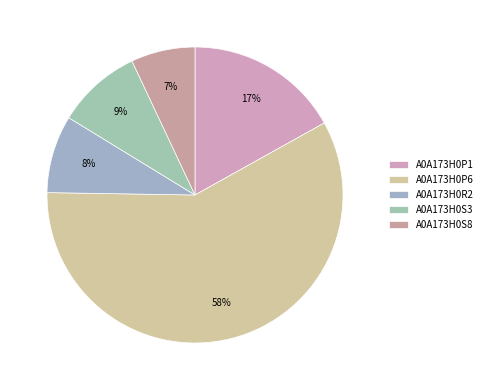

Does A0A173H0P6 account for over 50% of the chart?

Yes